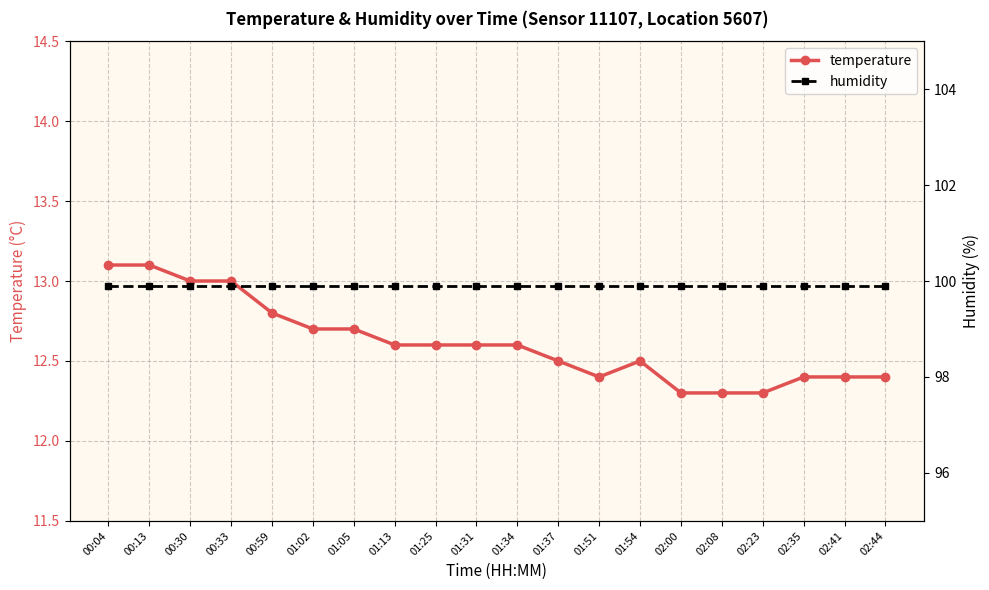

What is the label of the 18th point from the left?

02:35